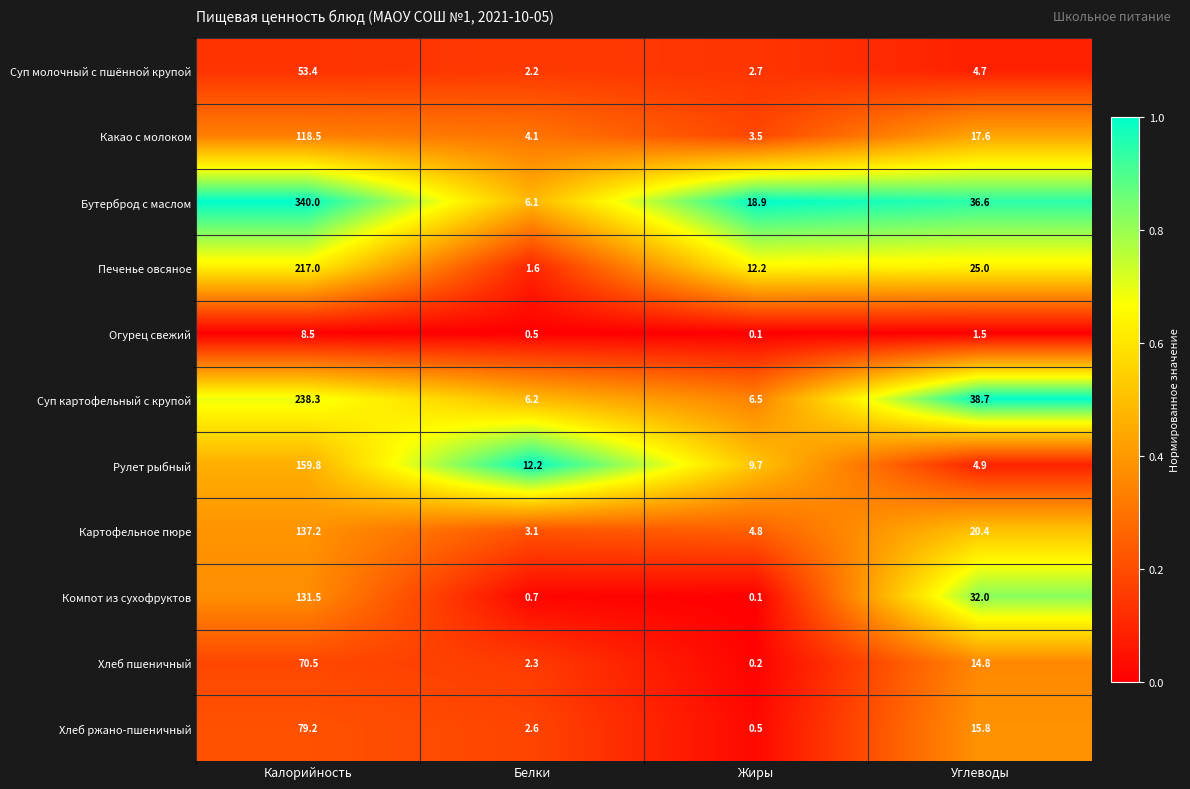

What is the approximate value of Хлеб пшеничный at Белки?

2.3